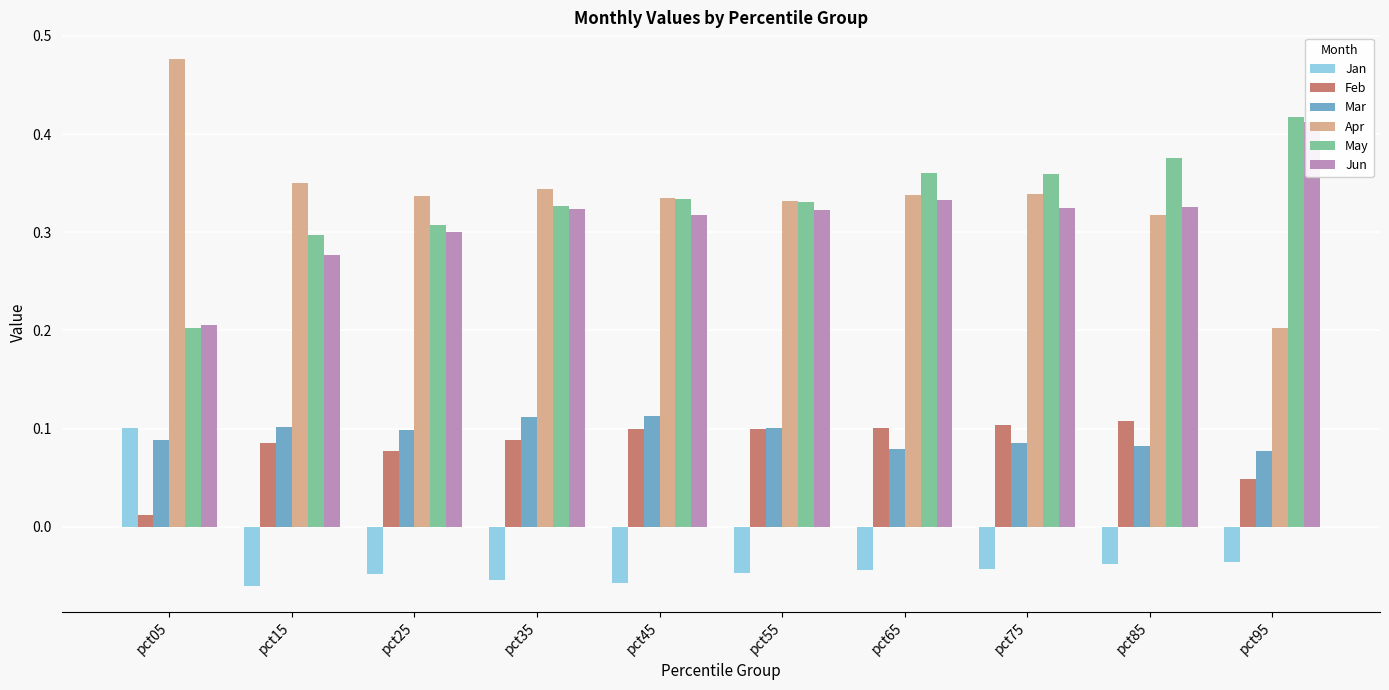

Is it true that Apr equals 0.2 at pct95?

True